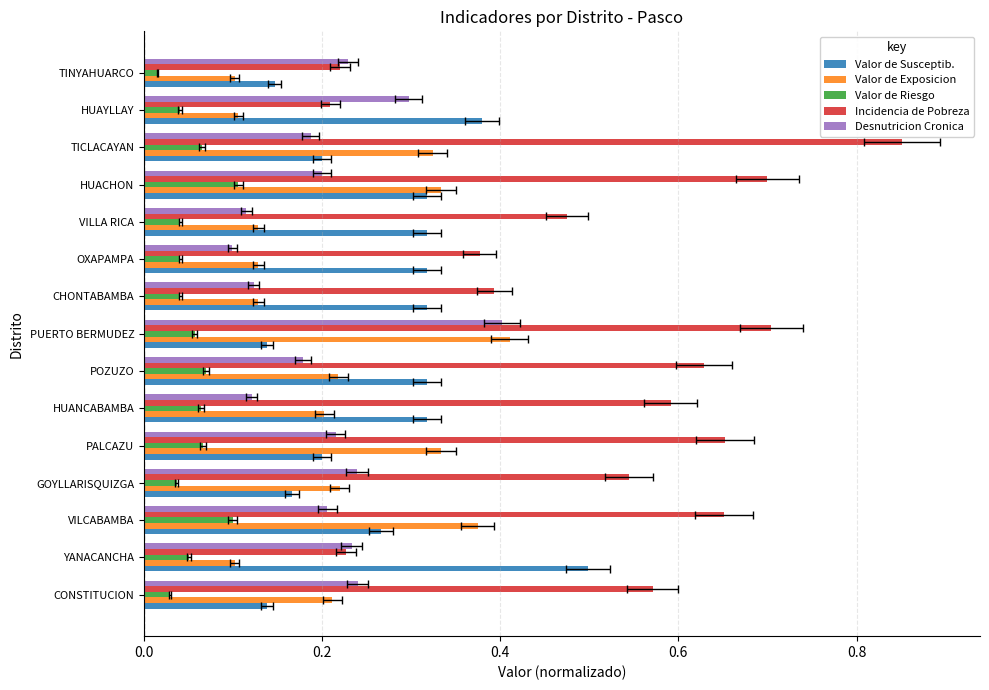

How many distinct data groups are displayed?

5